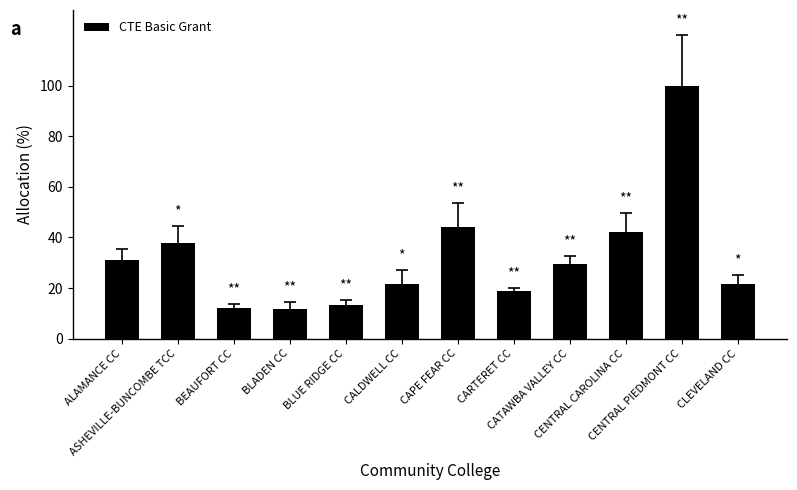

What is the sum of the values at CENTRAL PIEDMONT CC and CALDWELL CC?

121.5